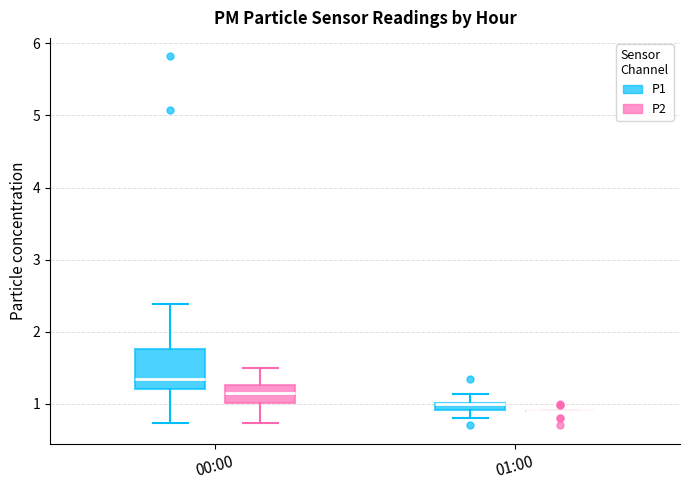

Where does the lower whisker of the box for 00:00 (P2) end on the y-axis? The values are not printed on the chart, so give them approximately, as read against the axis.

0.7